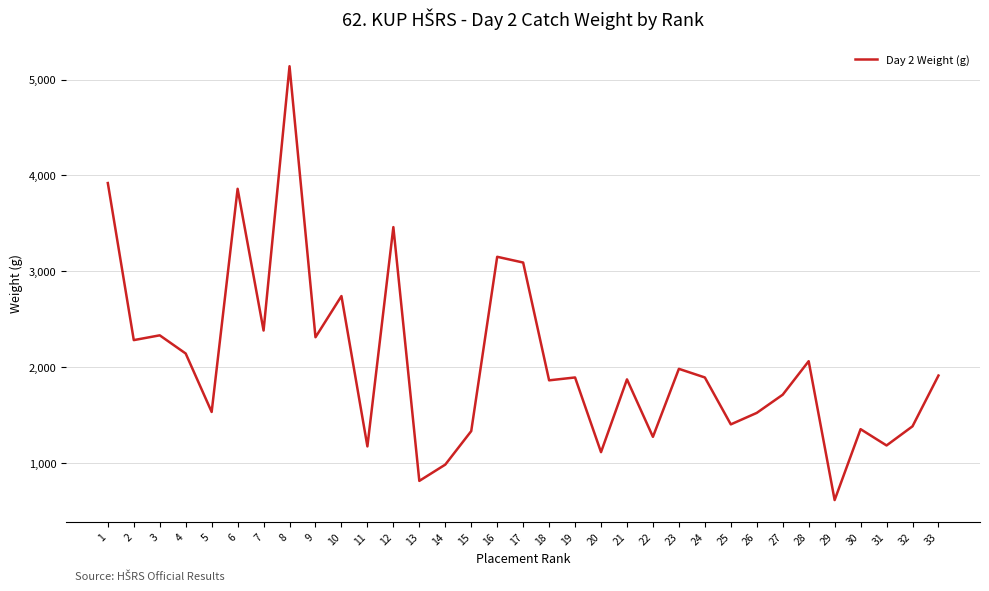

What is the approximate value at 24, to the nearest 100?

1900